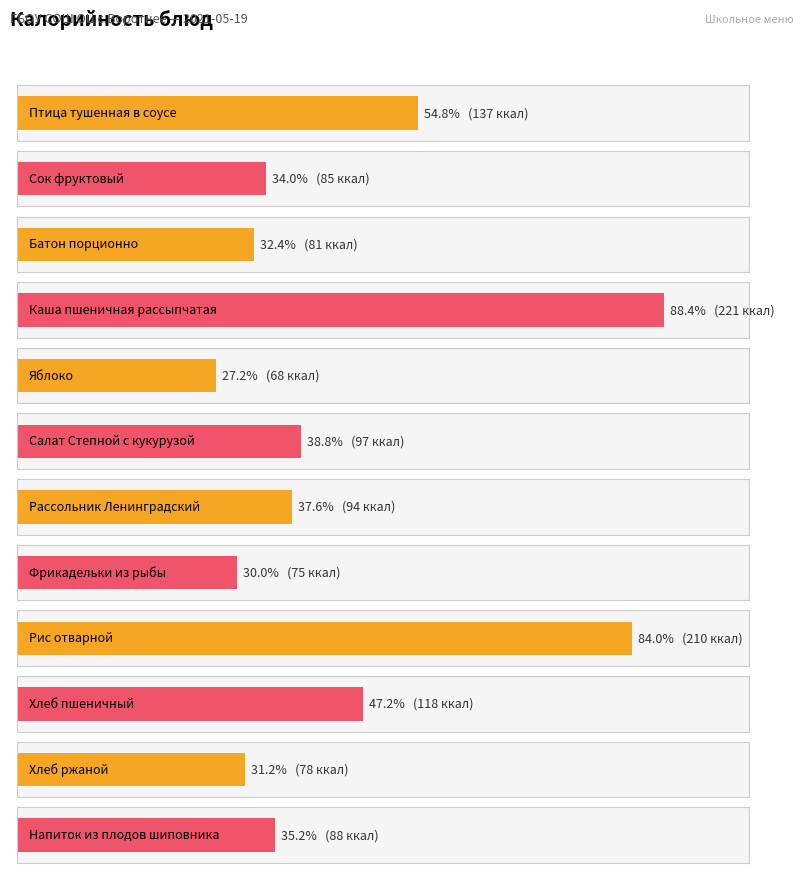

Reading left to right, what are all the values shown in this chart?

137	85	81	221	68	97	94	75	210	118	78	88